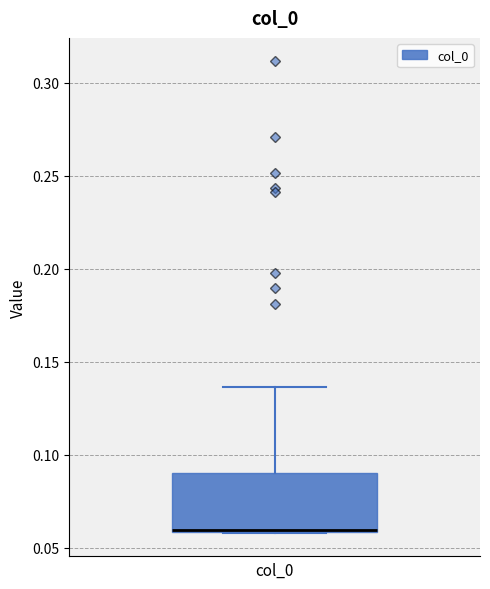

Transcribe this box plot: give where the median line is, the range the box spans, and where the two whiskers end, as read against the y-axis. The values are not printed on the chart, so give them approximately, as read against the axis.

median 0.060 (drawn on the box's lower edge), box 0.060 to 0.090, whiskers 0.060 to 0.135